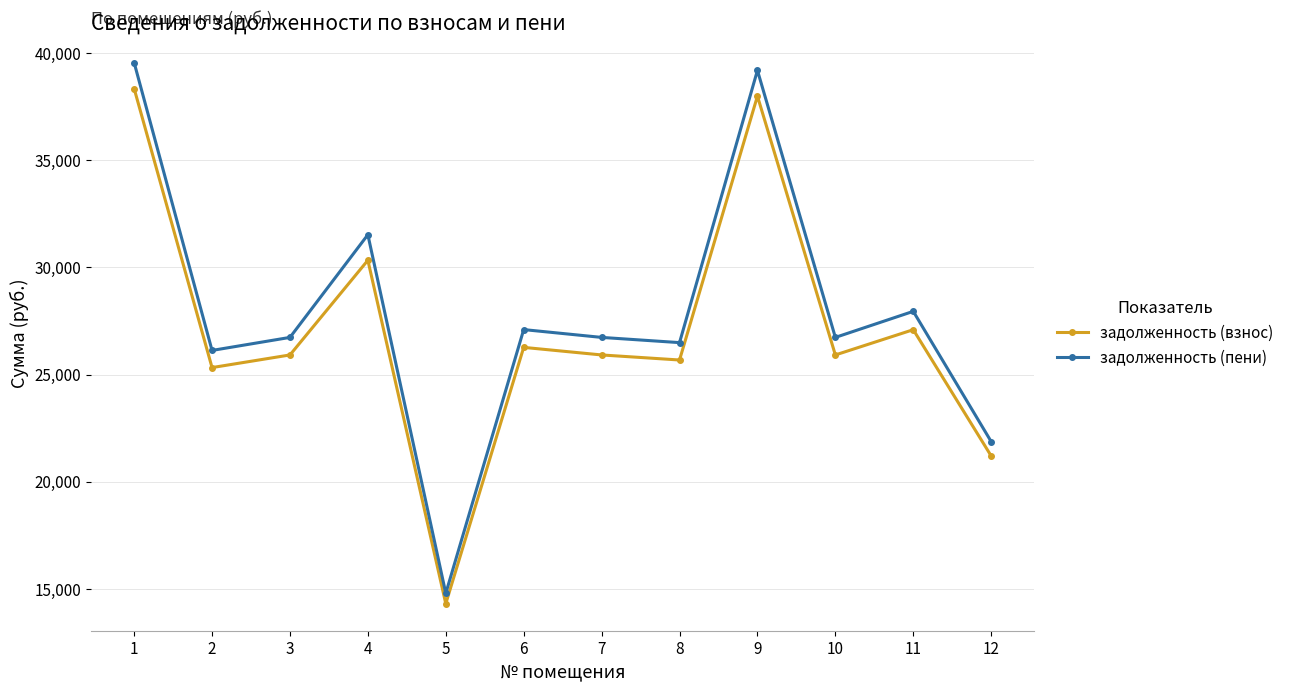

Rank the series at 3 from highest to lowest value.

задолженность (пени), задолженность (взнос)